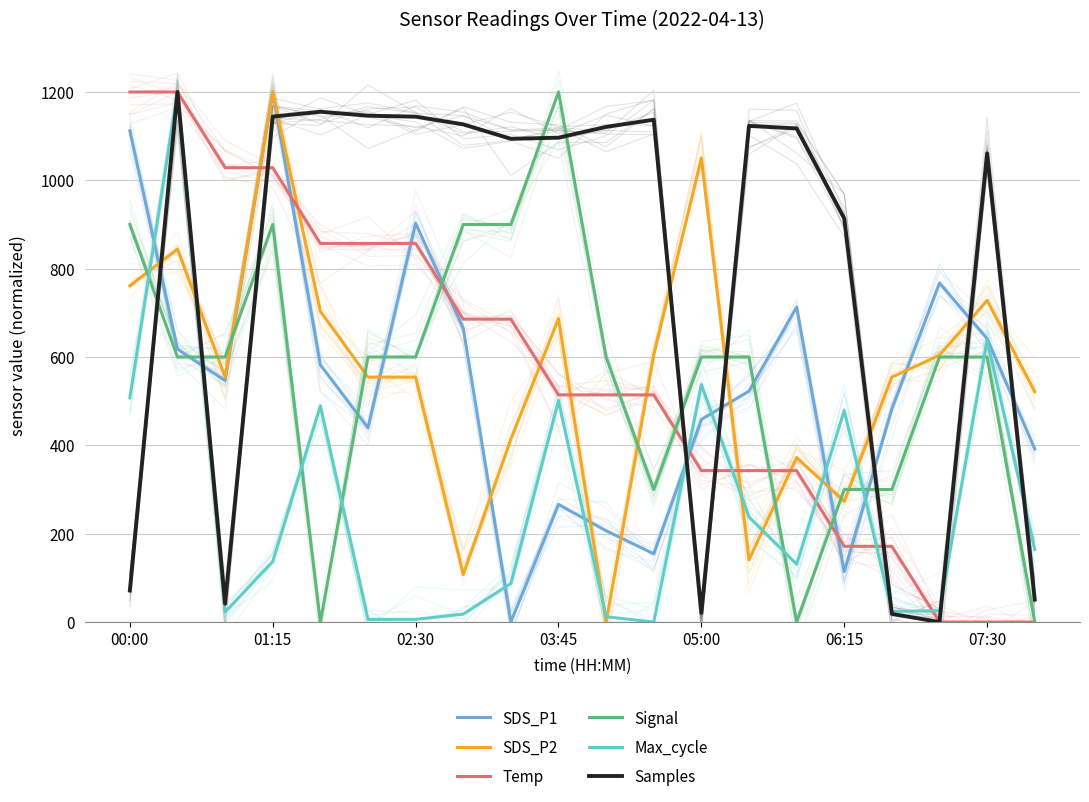

True or false: Signal has more than 0 points higher than both neighbors.

True